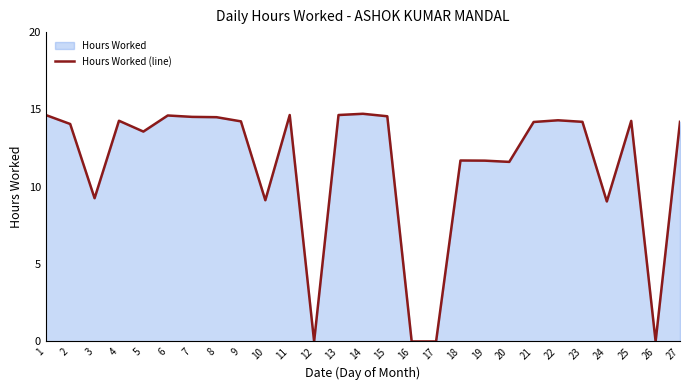

Reading right to left, what are all the values shown in this chart?

14.2	0.0	14.3	9.1	14.2	14.3	14.2	11.6	11.7	11.7	0.0	0.0	14.6	14.7	14.6	0.0	14.6	9.1	14.2	14.5	14.5	14.6	13.6	14.3	9.3	14.1	14.6